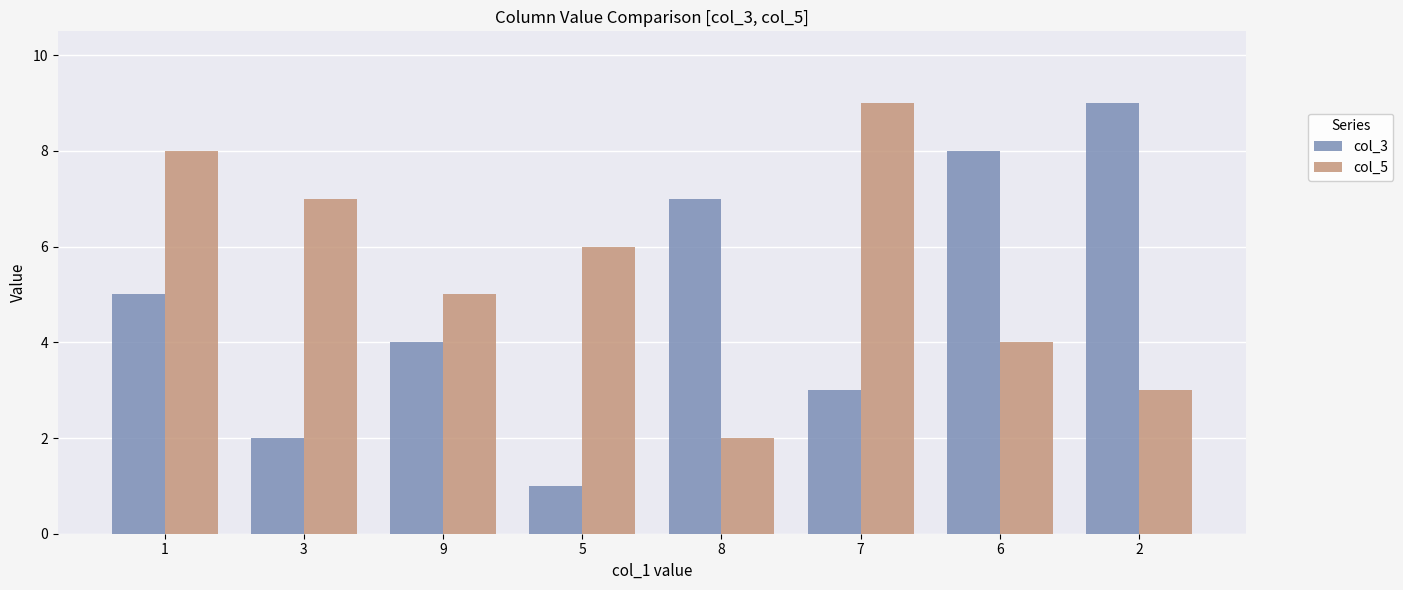

What is the value of the col_5 bar at the 3rd from the left?

5